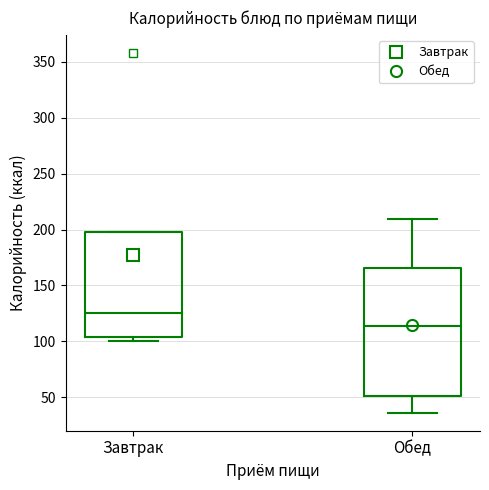

Reading left to right, transcribe this box plot: for each box, give where its median line is, the range the box spans, and where its two whiskers end, as read against the y-axis. The values are not printed on the chart, so give them approximately, as read against the axis.

Завтрак: median 125, box 105 to 200, whiskers 100 to 200
Обед: median 115, box 50 to 165, whiskers 35 to 210